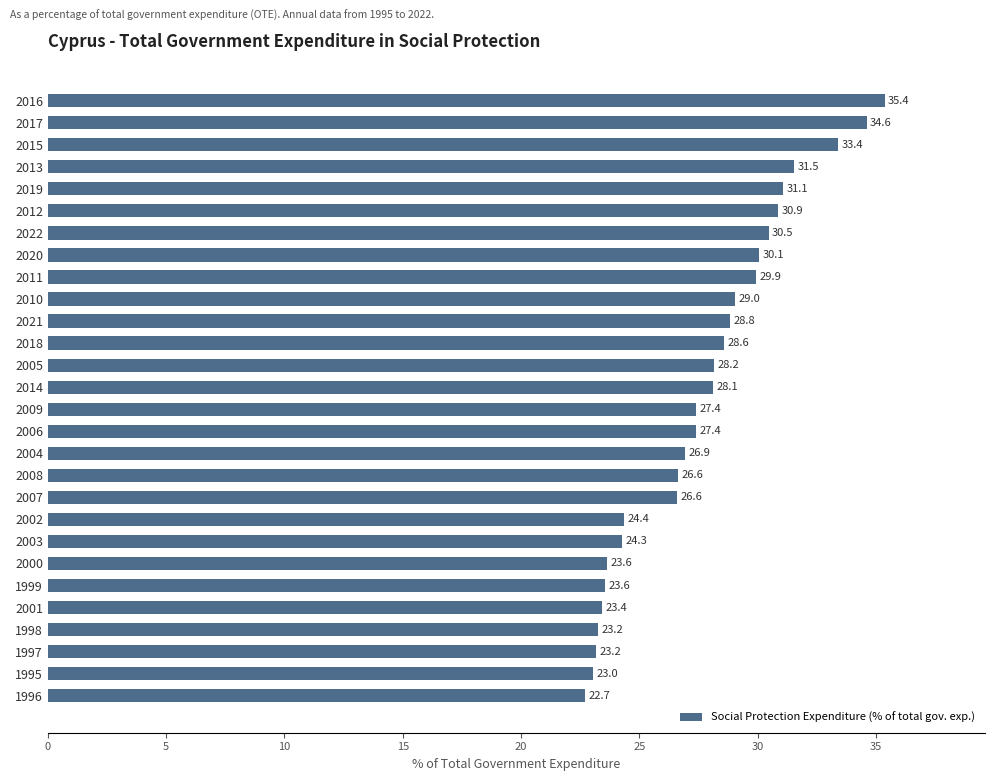

What is the sum of the values at 2007 and 2018?

55.2